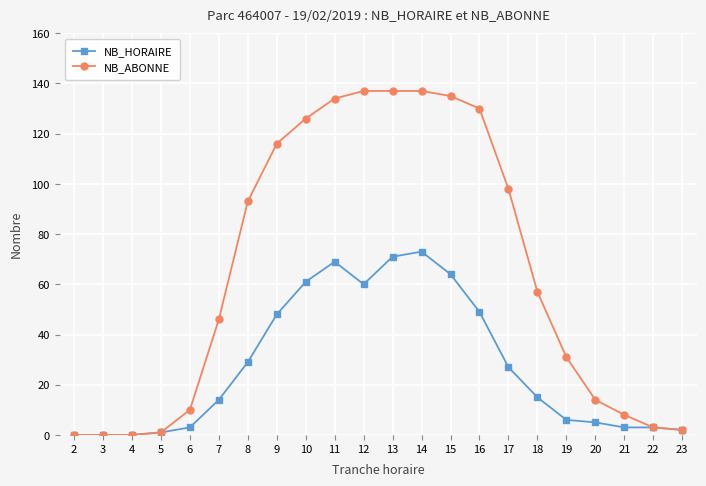

Which series has the largest total across all categories?

NB_ABONNE